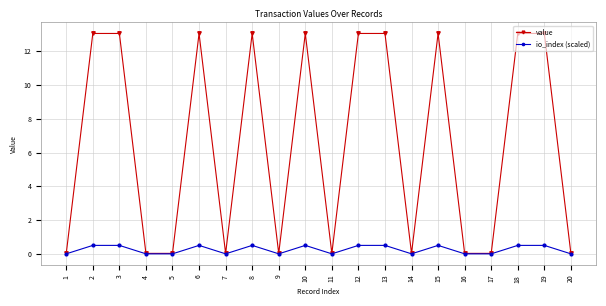

What is the total value across all series at 6?

13.6